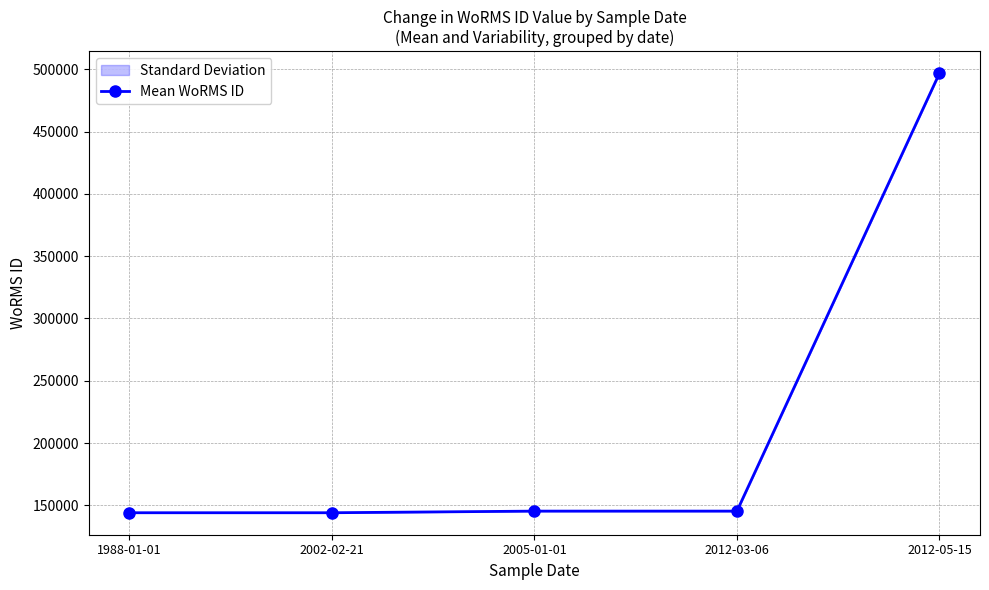

Is it true that the value at 2002-02-21 is 144099?

True